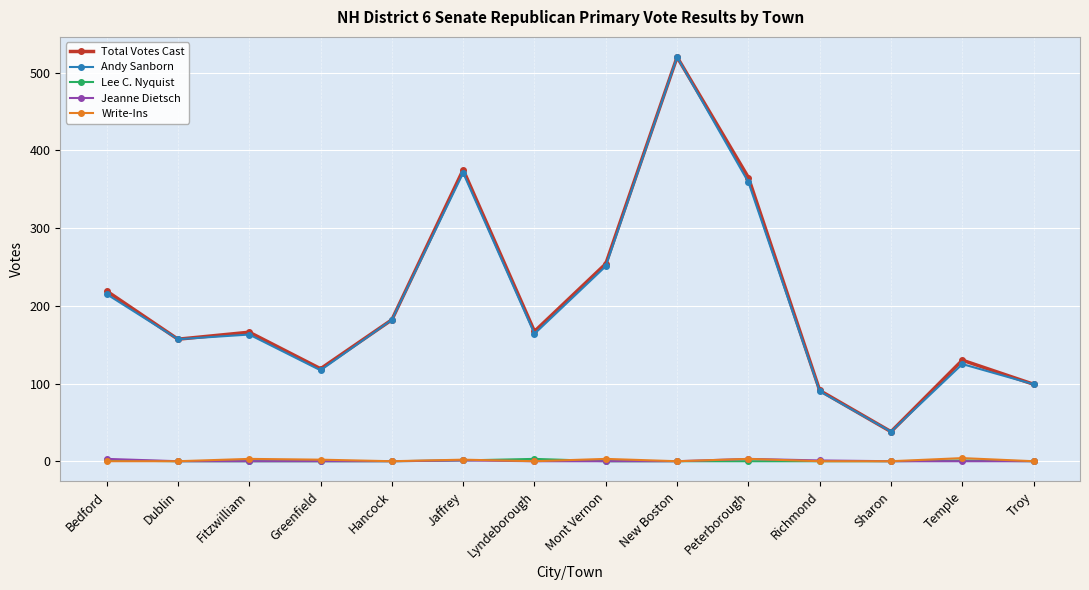

True or false: Write-Ins and Andy Sanborn intersect in this chart.

False